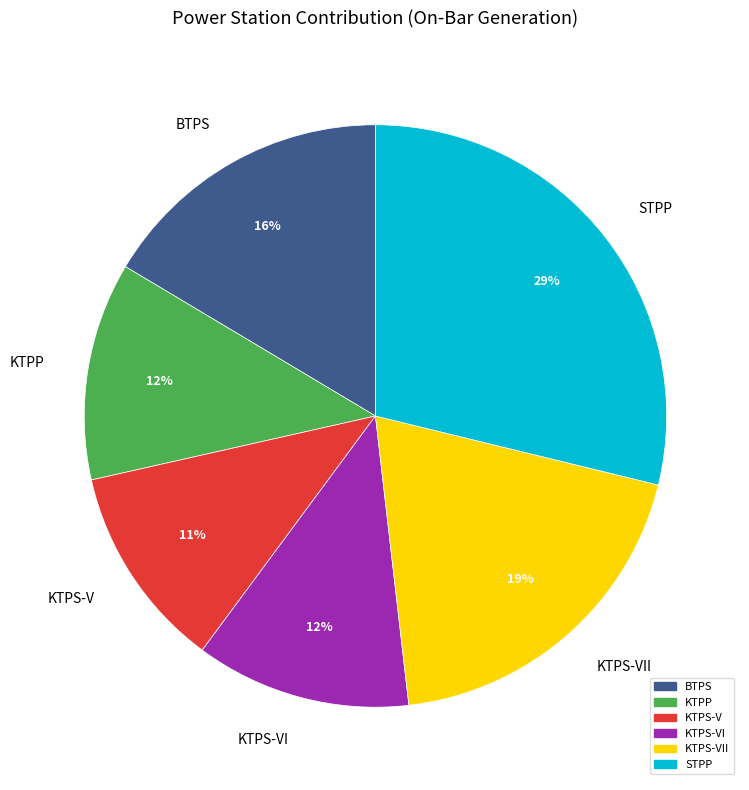

To the nearest percent, what is the average slice percentage?

17%